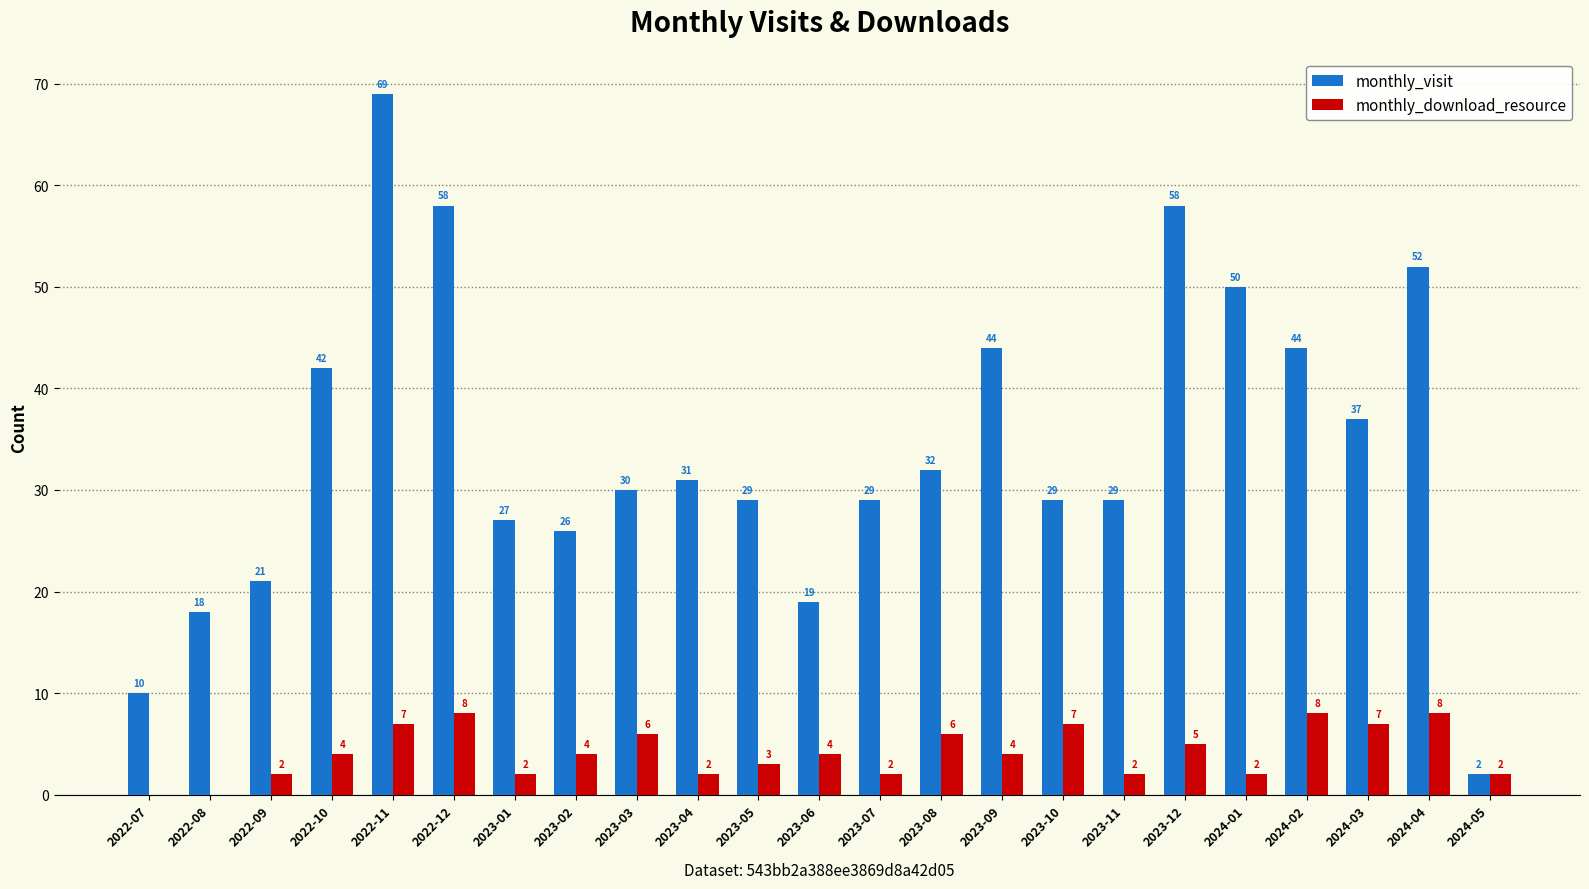

How many positive values does the monthly_download_resource series have?

21